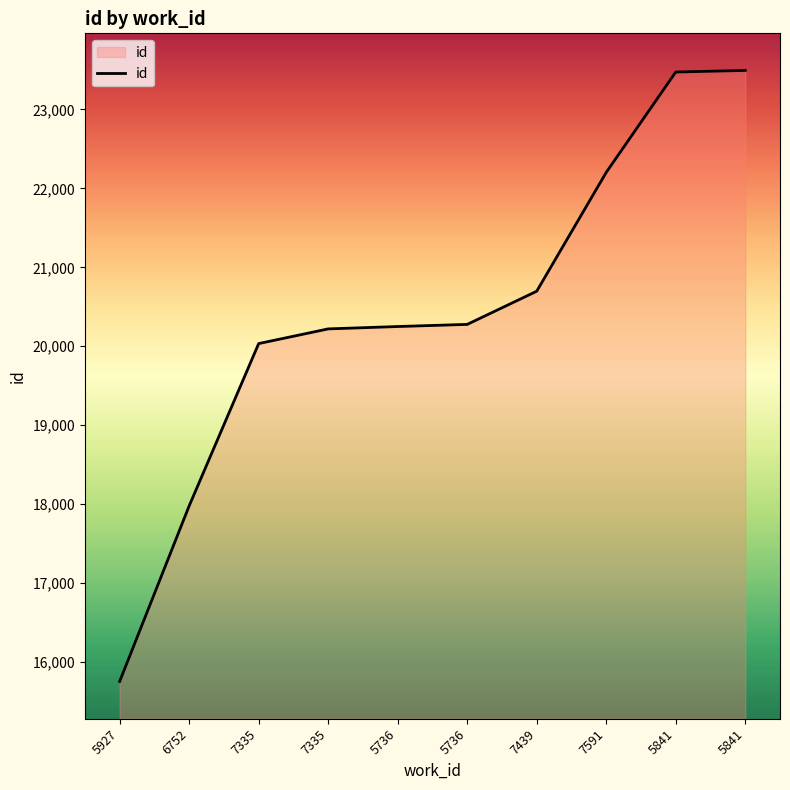

How many lines are shown in the chart?

1